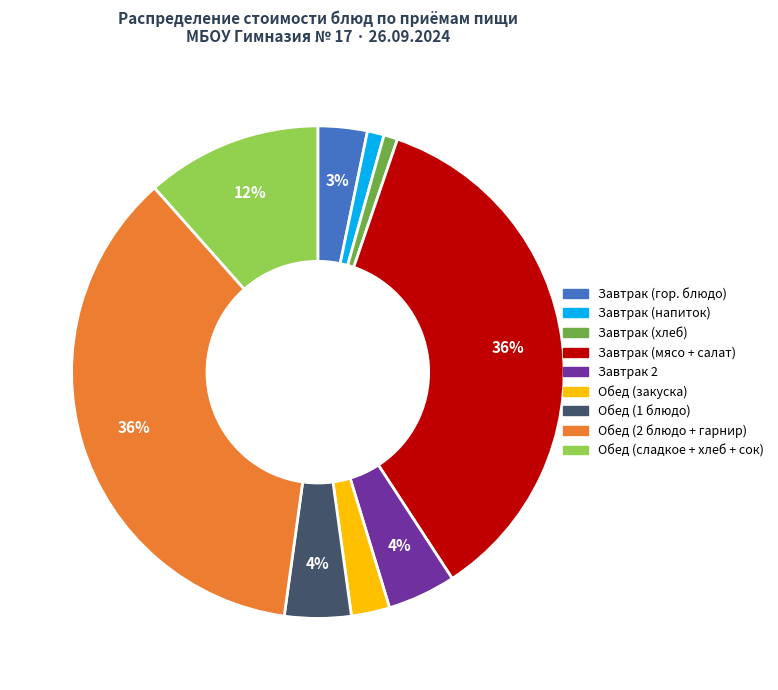

Is there any slice that represents more than half of the pie?

No